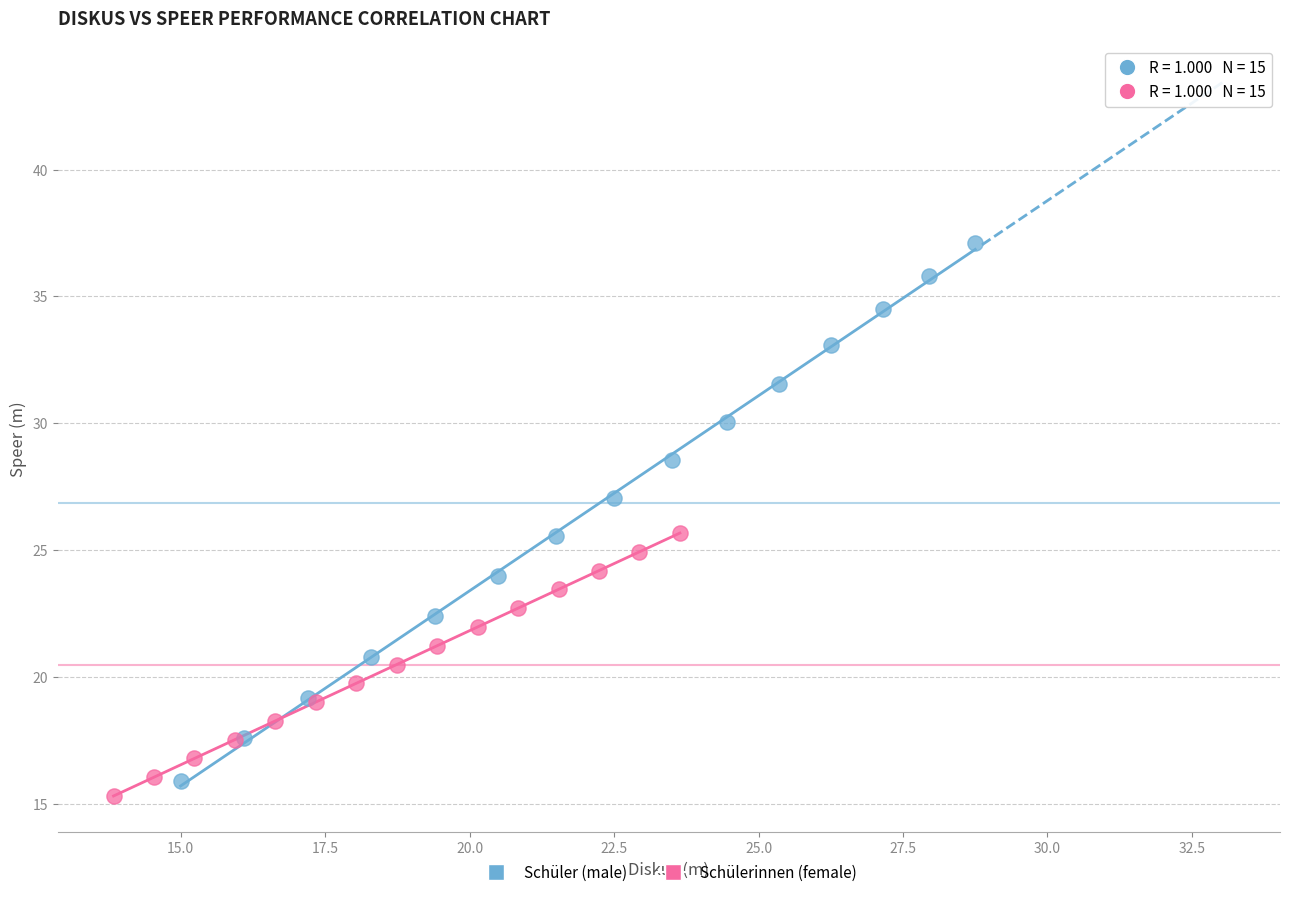

Which series contains the highest Y value?

Schüler (male)